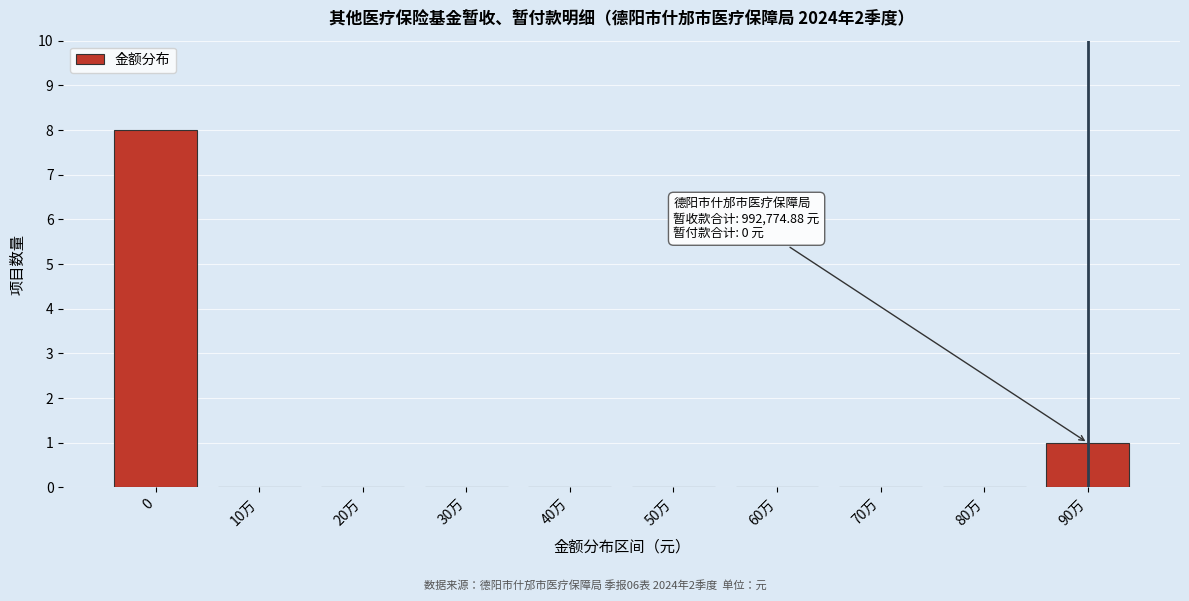

Reading right to left, list all the values displayed in this chart.

90万=1	80万=0	70万=0	60万=0	50万=0	40万=0	30万=0	20万=0	10万=0	0=8